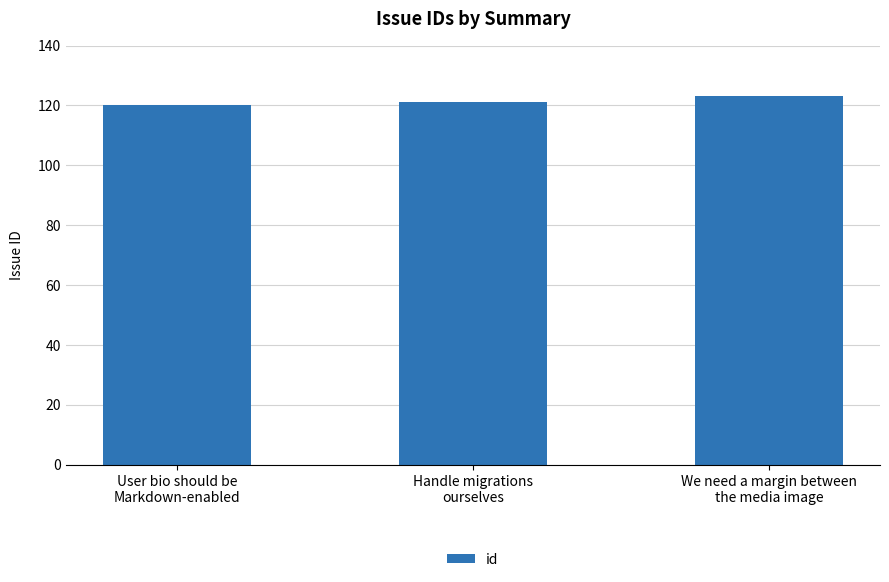

What is the minimum value shown in the chart?

120